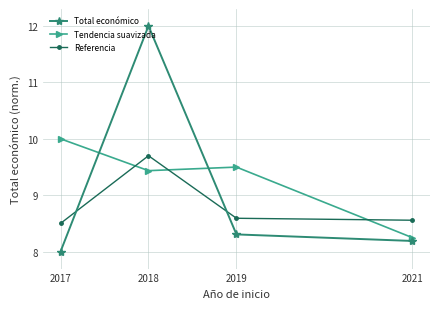

Which category has the highest value in the Referencia series?

2018